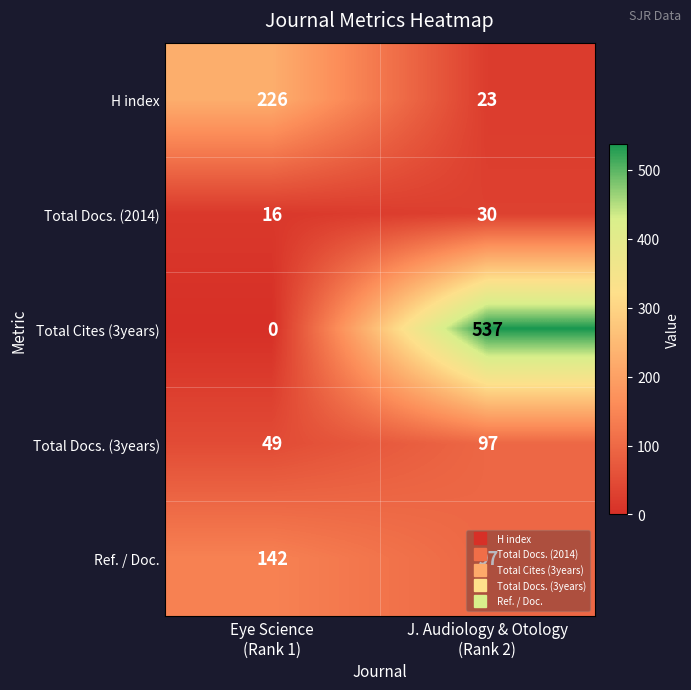

Which series has the largest total across all categories?

Total Cites (3years)